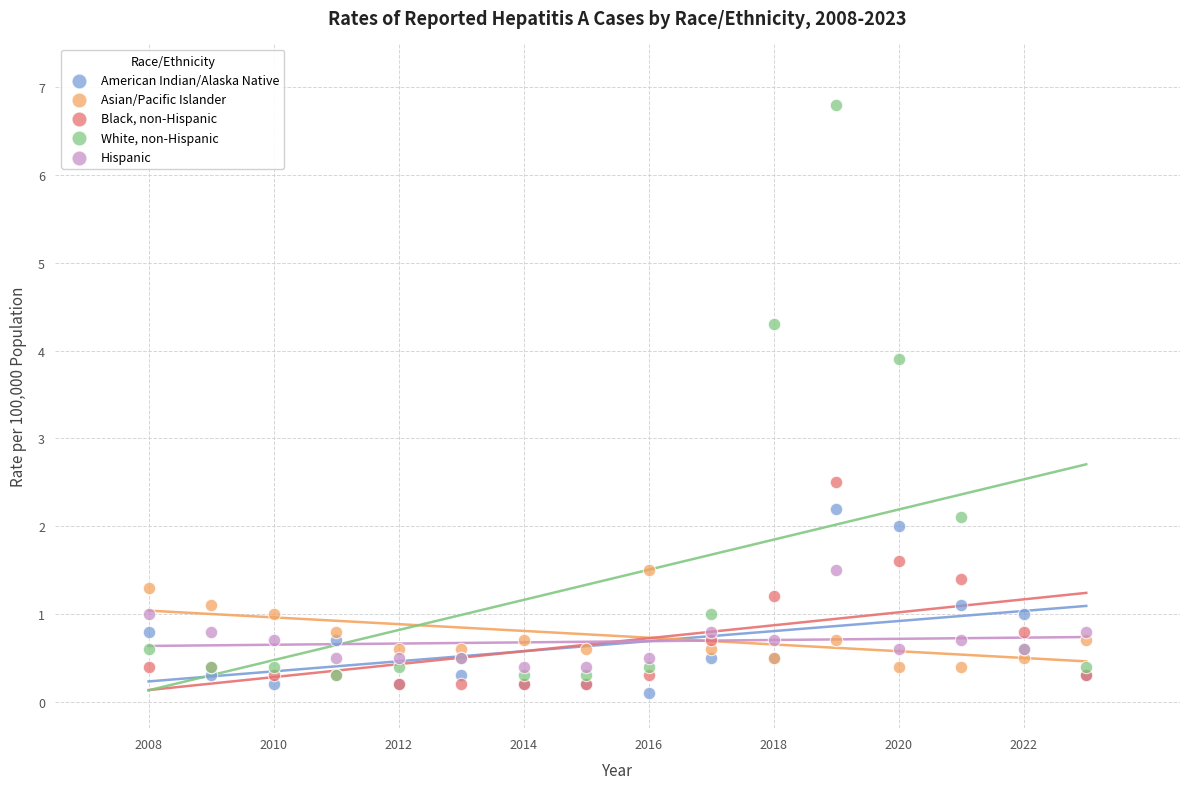

Which series has the largest Y range (max minus min)?

White, non-Hispanic